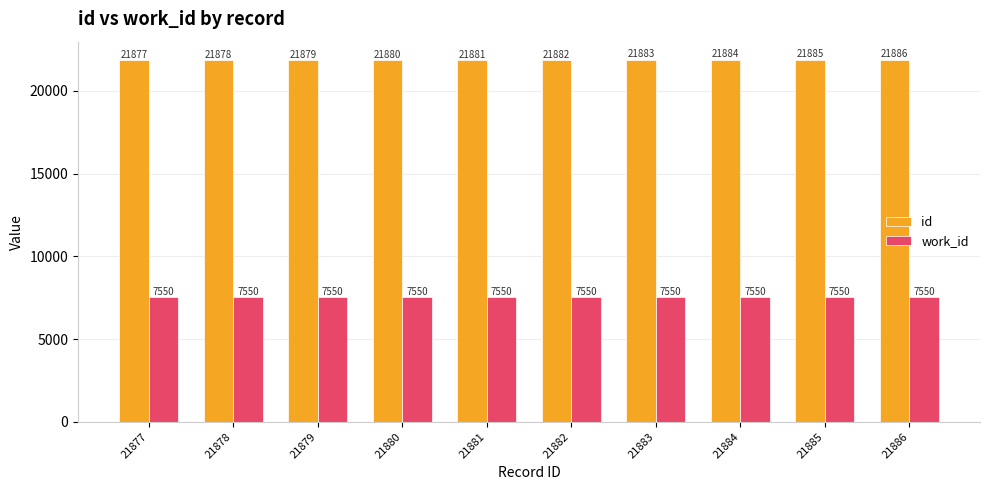

What value does the work_id series have at 21884?

7550